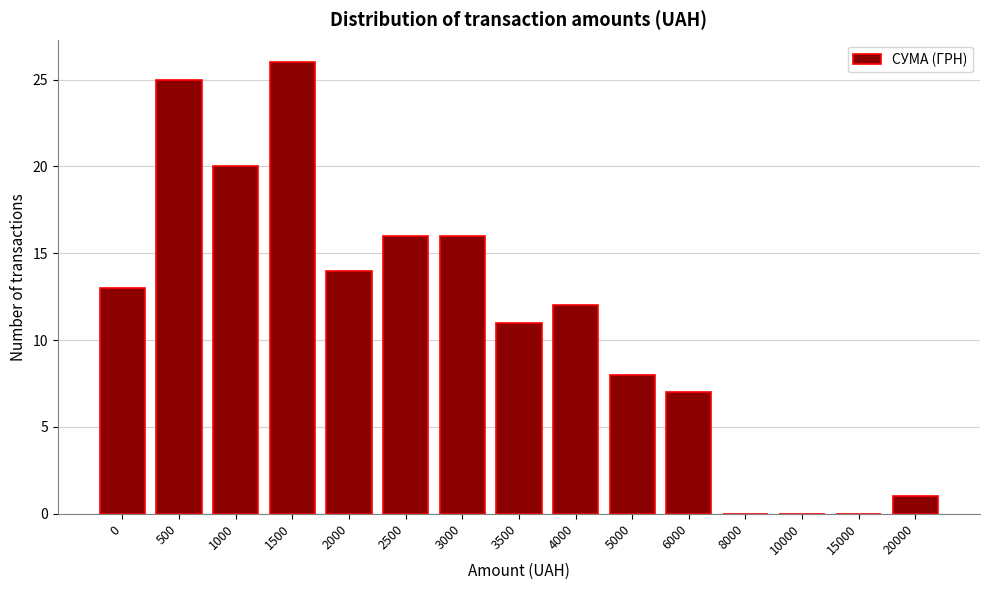

Reading right to left, transcribe all the data shown in this chart.

20000=1	15000=0	10000=0	8000=0	6000=7	5000=8	4000=12	3500=11	3000=16	2500=16	2000=14	1500=26	1000=20	500=25	0=13